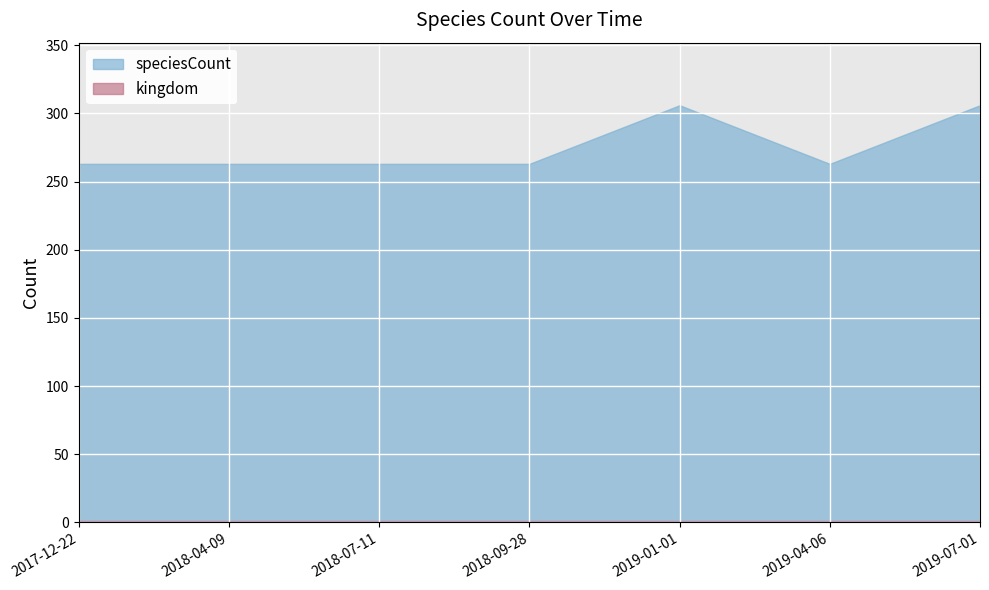

What is the maximum value shown in the chart?

306